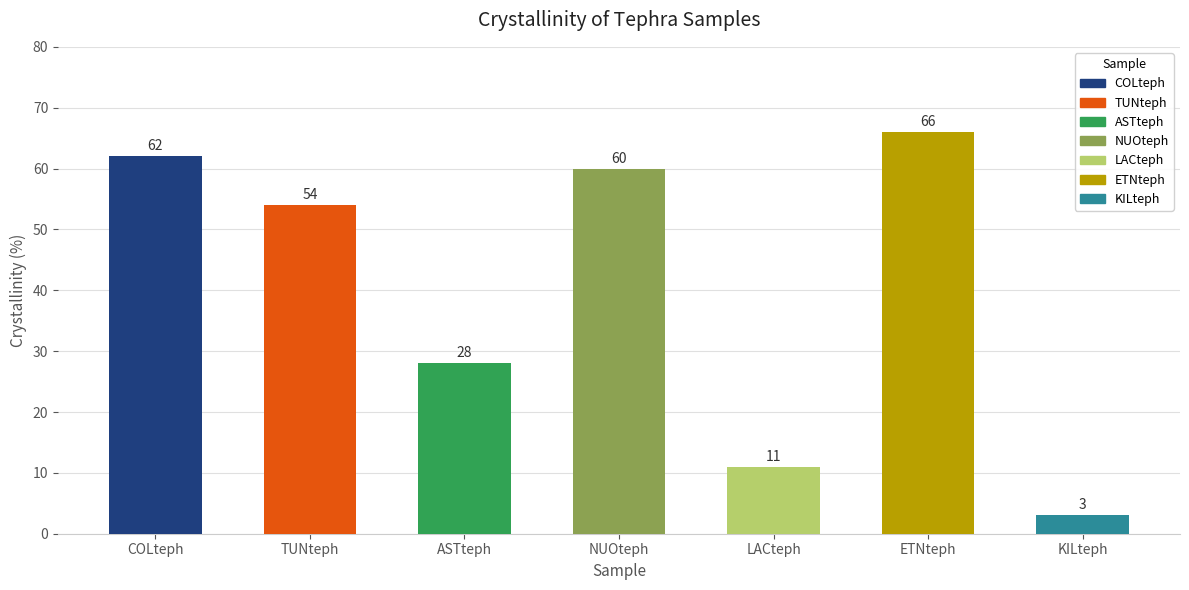

The chart shows a value of 3 at KILteph. True or false?

True